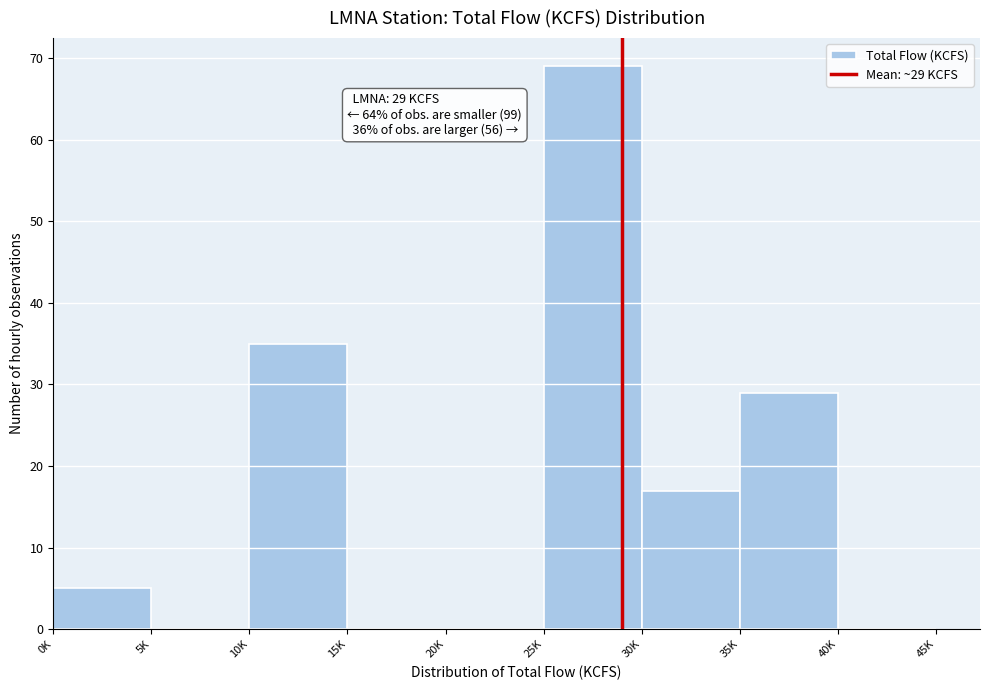

Reading right to left, what are all the values shown in this chart?

40K=0	35K=29	30K=17	25K=69	20K=0	15K=0	10K=35	5K=0	0K=5